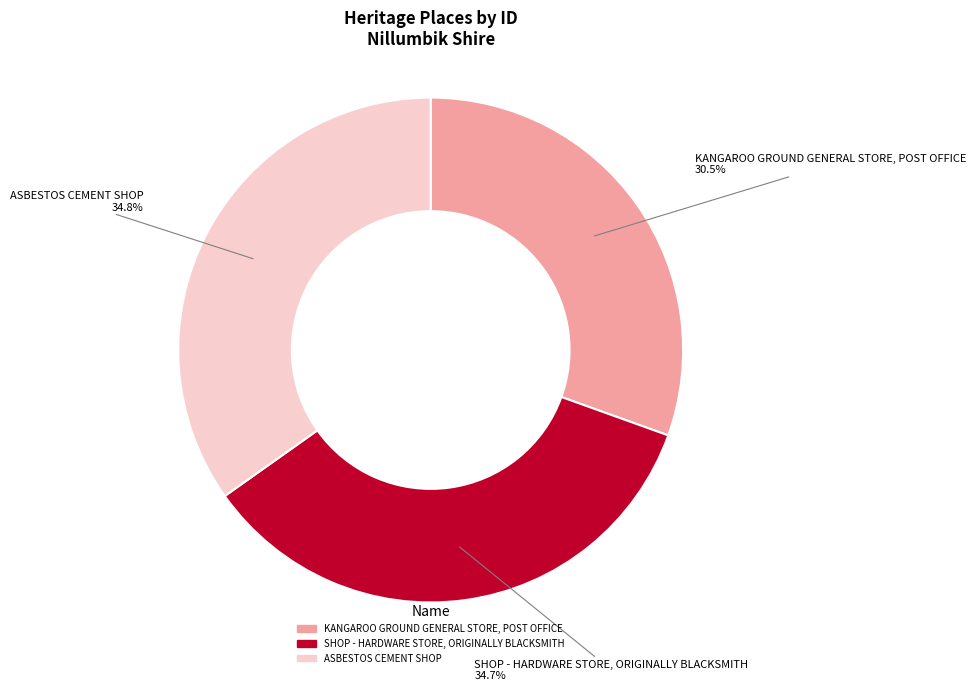

Rank the categories by value from lowest to highest.

KANGAROO GROUND GENERAL STORE, POST OFFICE, SHOP - HARDWARE STORE, ORIGINALLY BLACKSMITH, ASBESTOS CEMENT SHOP